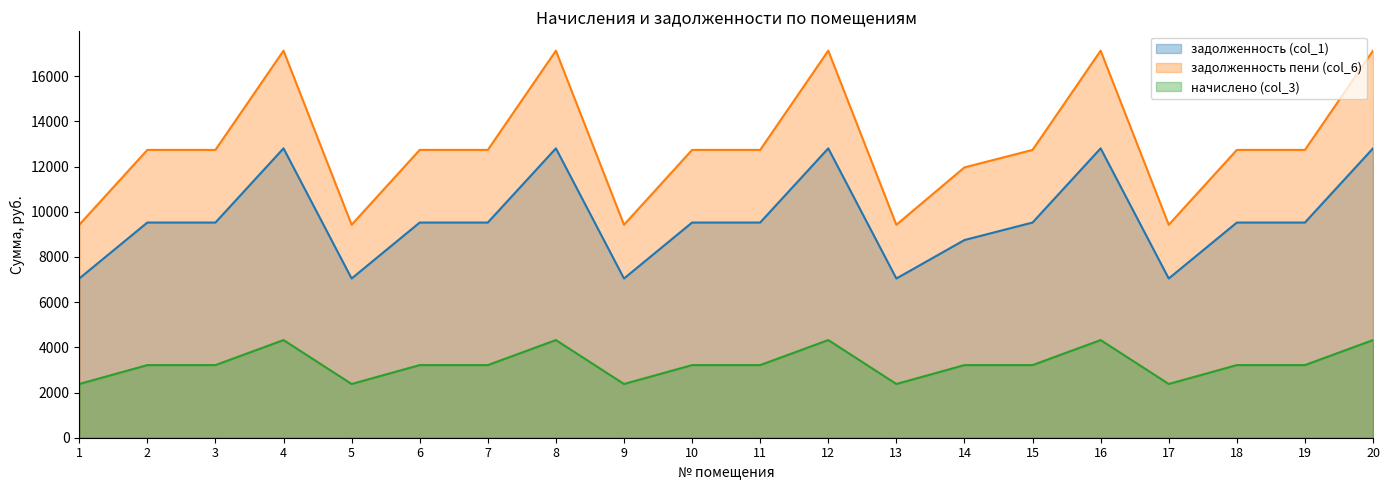

What is the value of the задолженность пени (col_6) point at the 17th from the left?

9424.6